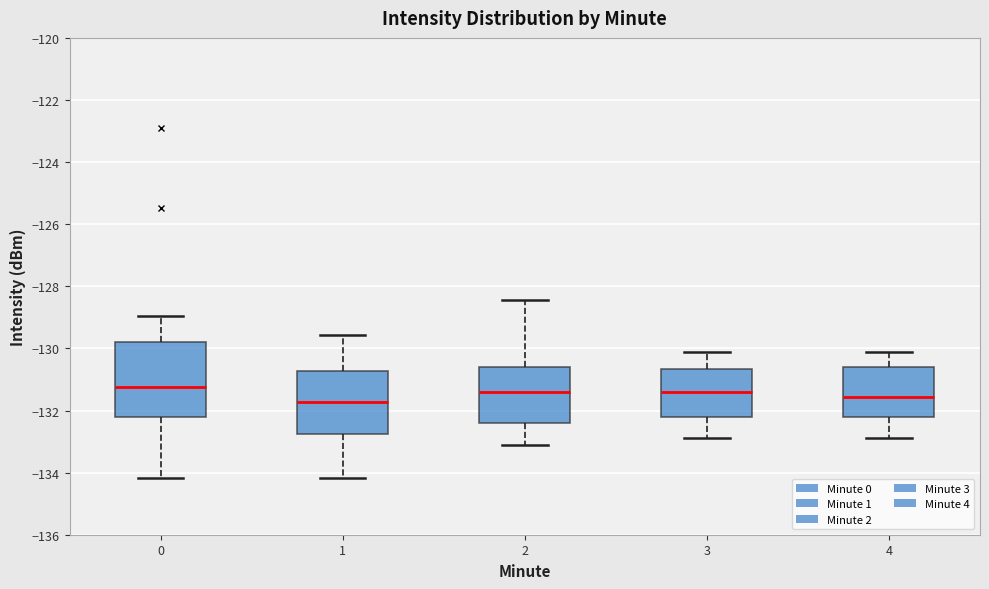

Reading left to right, read every box against the y-axis: the position of its median line, the range the box covers, and the ends of its whiskers. The values are not printed on the chart, so give them approximately, as read against the axis.

0: median -131.2, box -132.2 to -129.8, whiskers -134.2 to -129.0
1: median -131.8, box -132.8 to -130.8, whiskers -134.2 to -129.6
2: median -131.4, box -132.4 to -130.6, whiskers -133.2 to -128.4
3: median -131.4, box -132.2 to -130.6, whiskers -133.0 to -130.2
4: median -131.6, box -132.2 to -130.6, whiskers -133.0 to -130.2